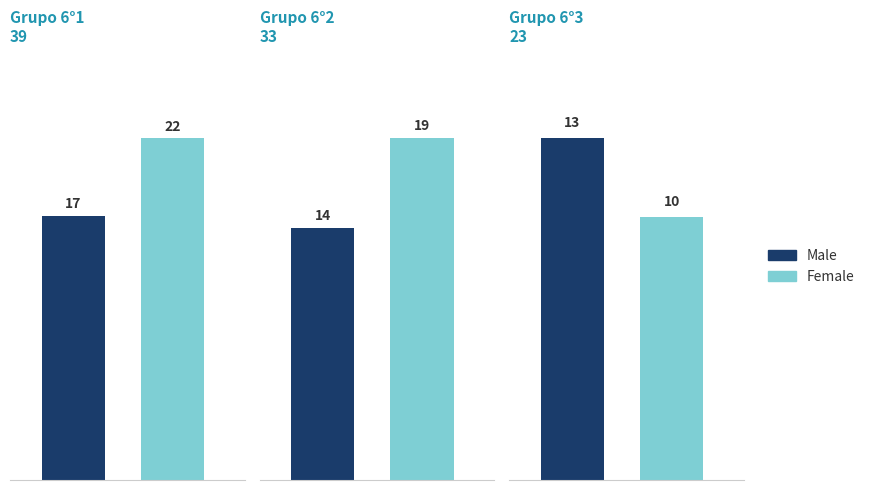

Between 6°1 and 6°2, which is larger?

6°1